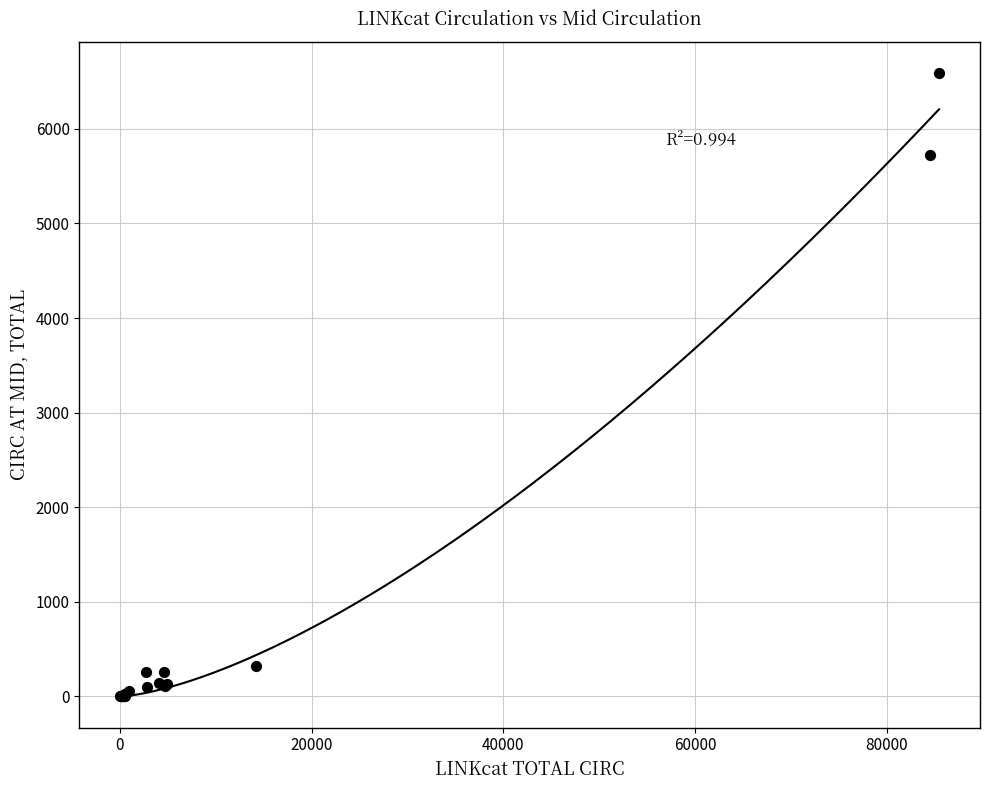

What Y value in the scatter plot is closest to 3296?

5723